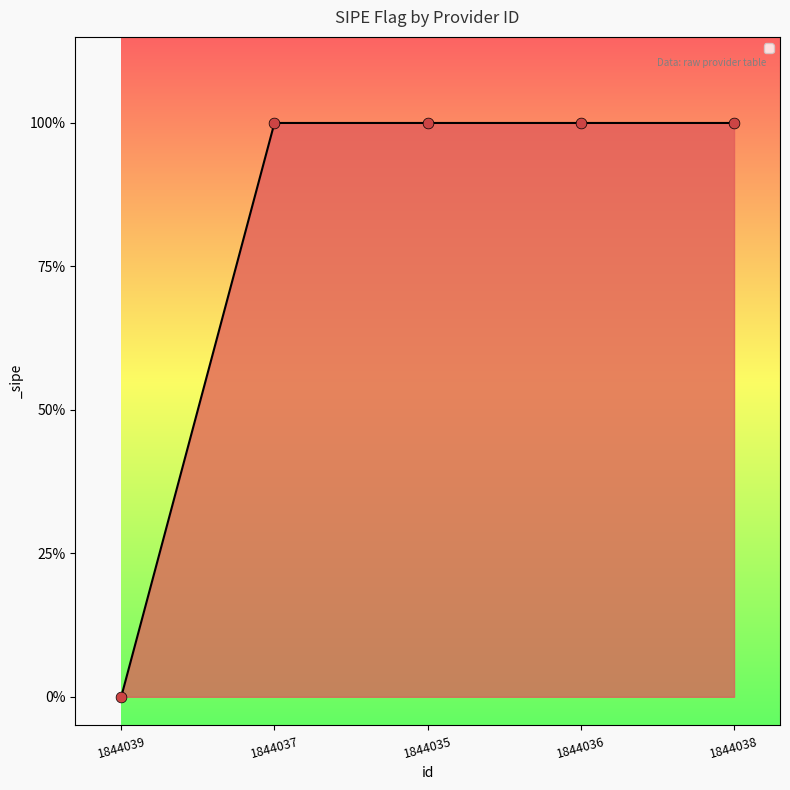

Approximately how many times larger is the value at 1844038 compared to 1844035?

1.0